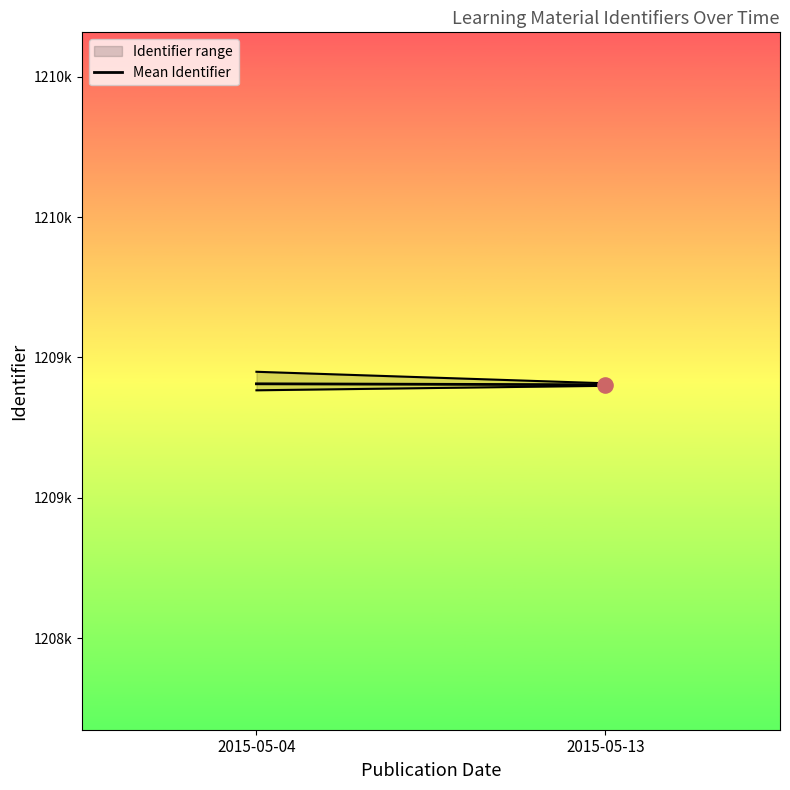

What is the change in value from 2015-05-04 to 2015-05-13?

-3.4